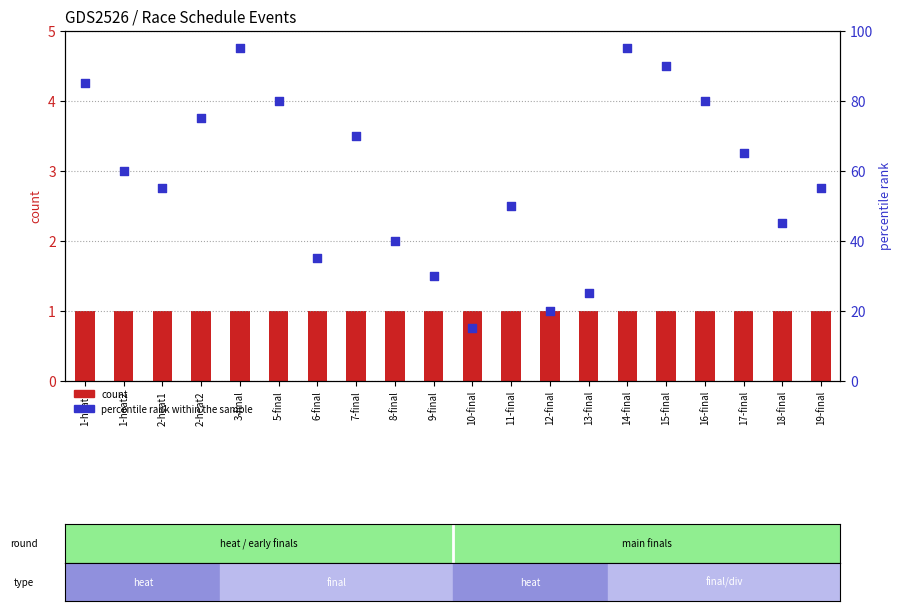

What is the total value across all series at 12-final?

21